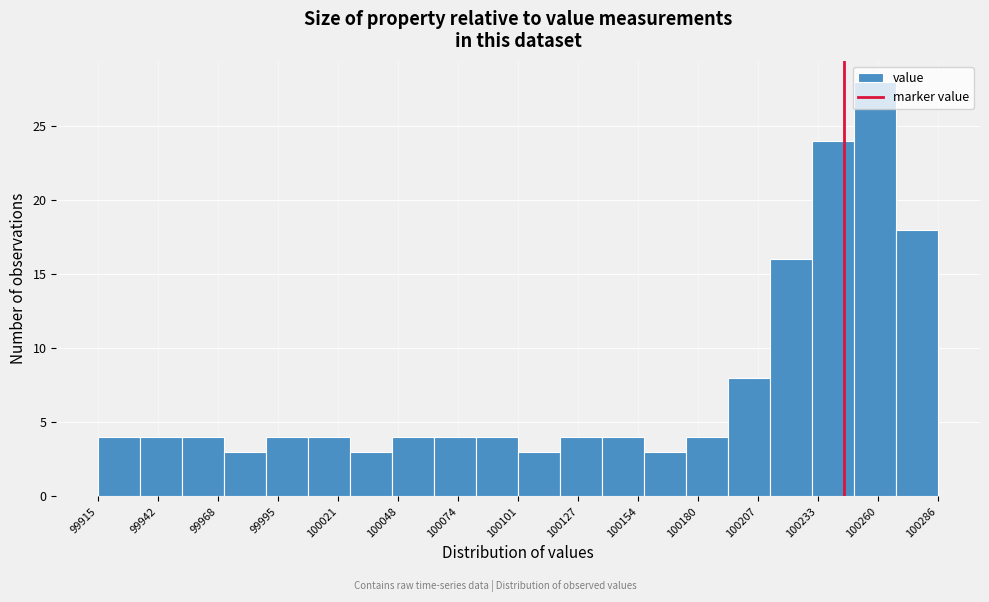

Around what value on the x-axis is the tallest bar? Give the approximate position of its centre, as read against the axis.

100260